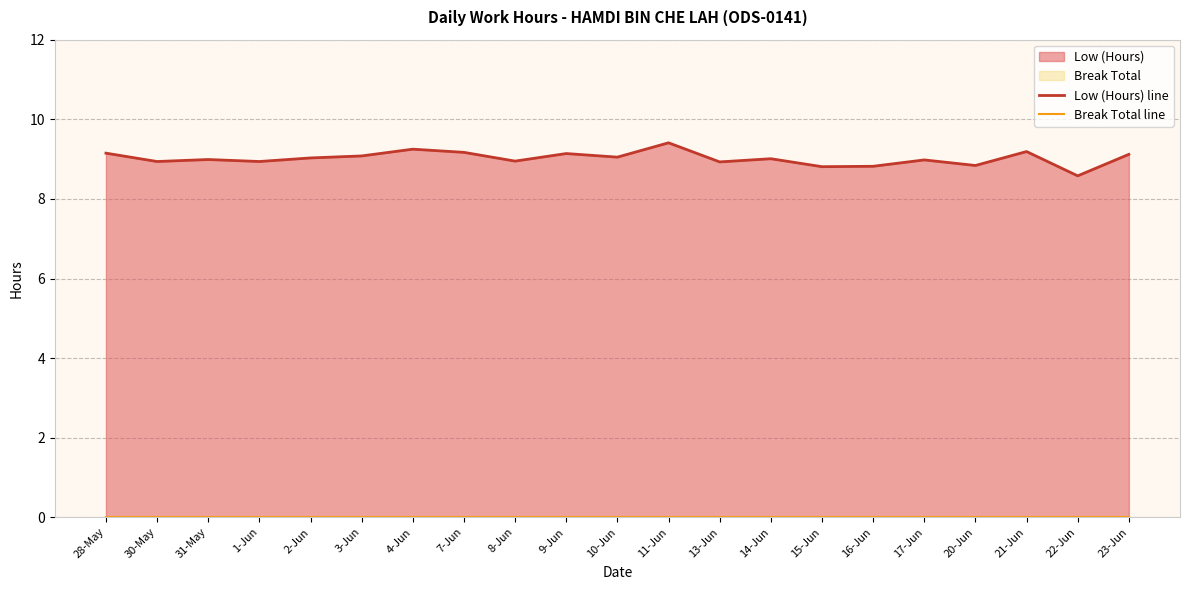

Which series has the largest range (max minus min)?

Low (Hours) line